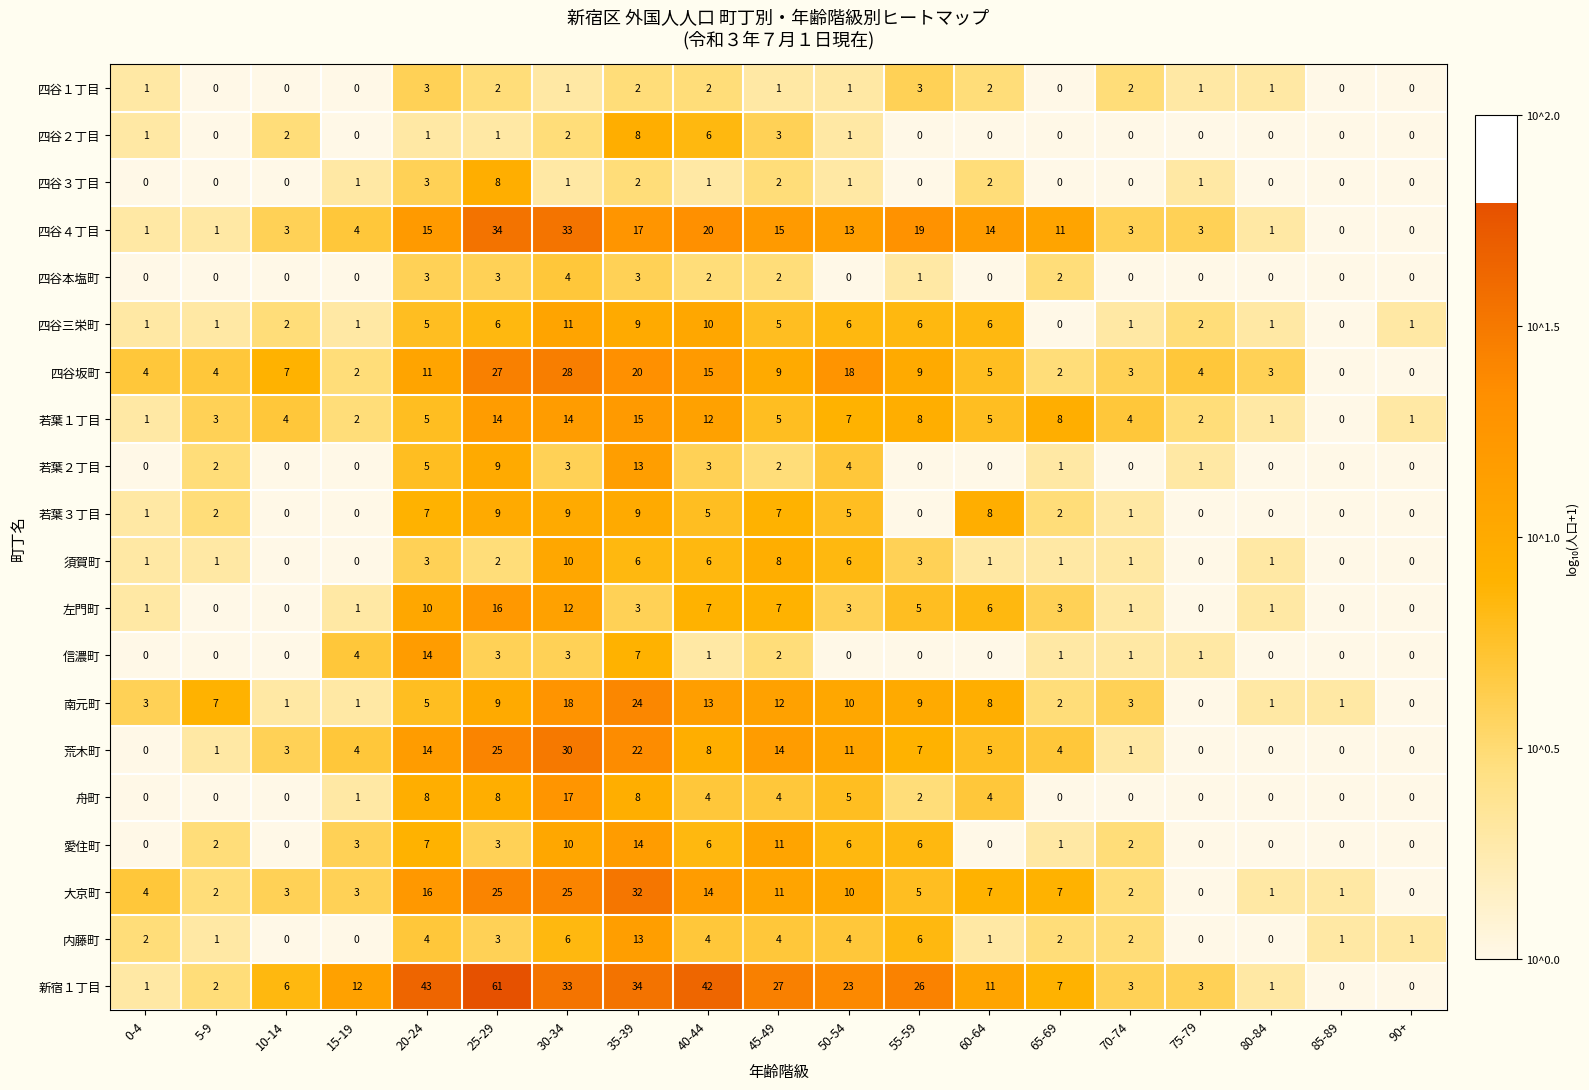

At how many categories does at least one series exceed 0?

19